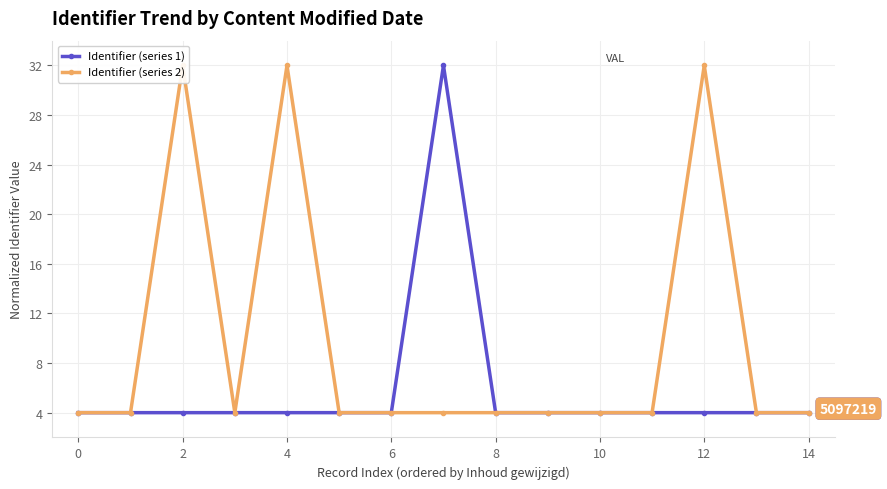

Which series has the largest total across all categories?

Identifier (series 2)